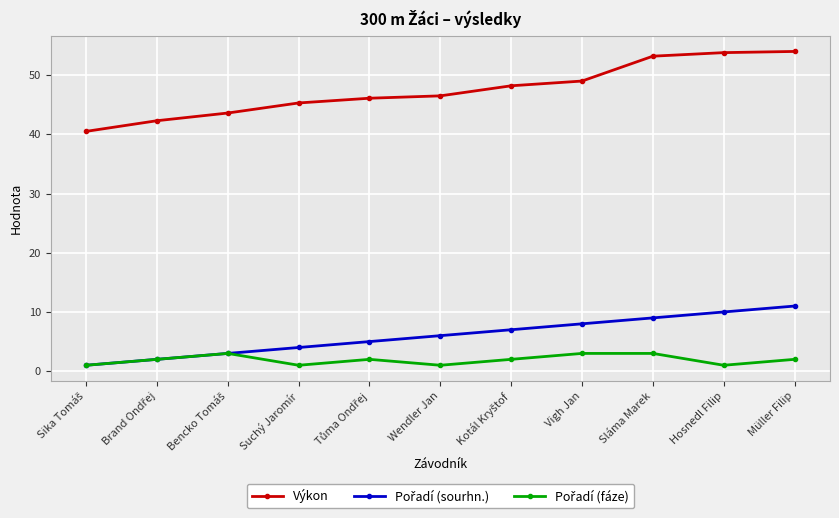

What is the value of the Výkon point at the 1st from the left?

40.5